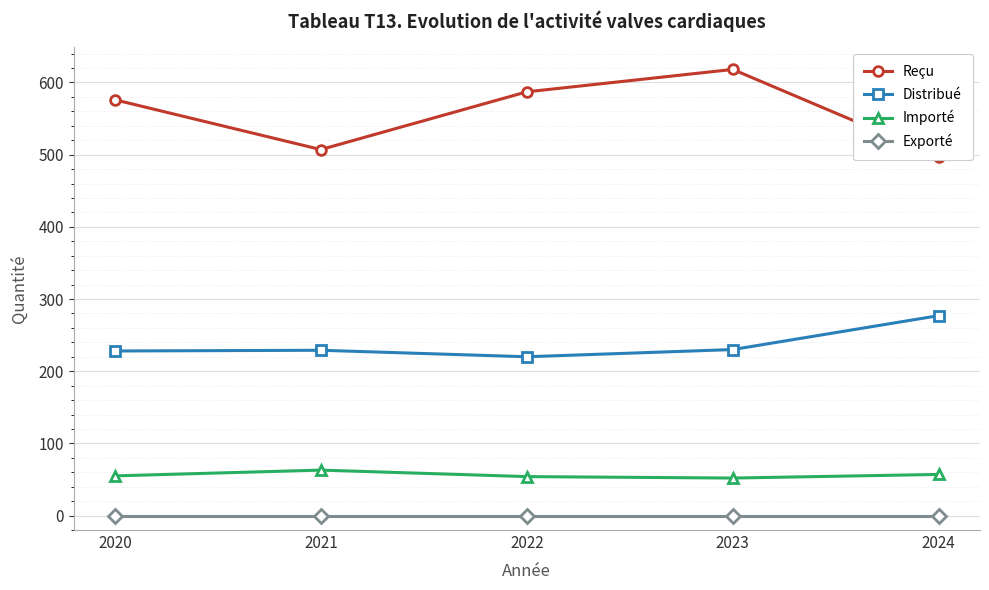

At which category does Reçu reach its first local valley?

2021